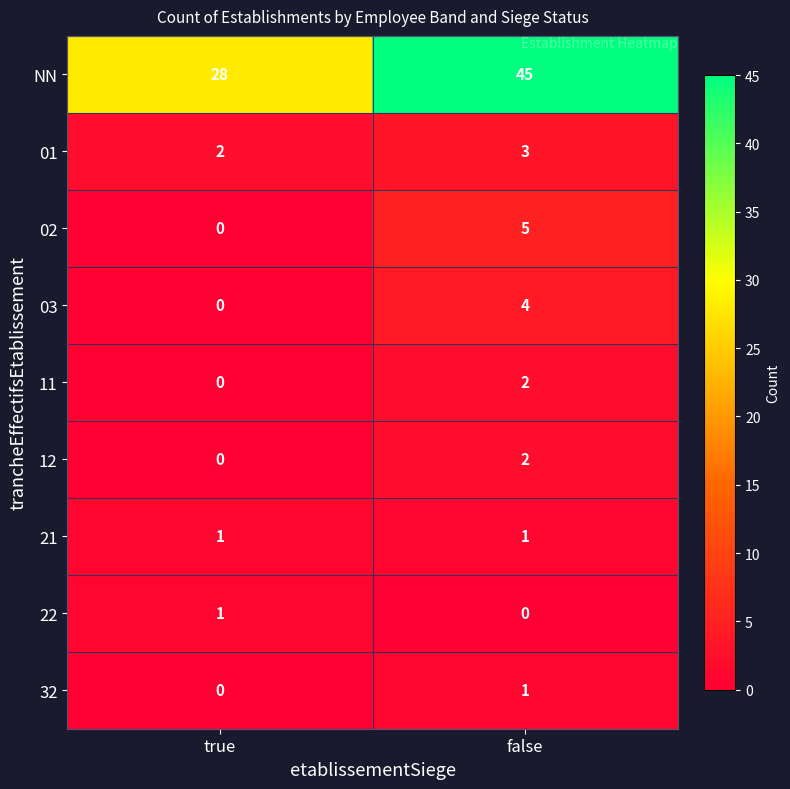

Which series has the widest spread of values?

NN